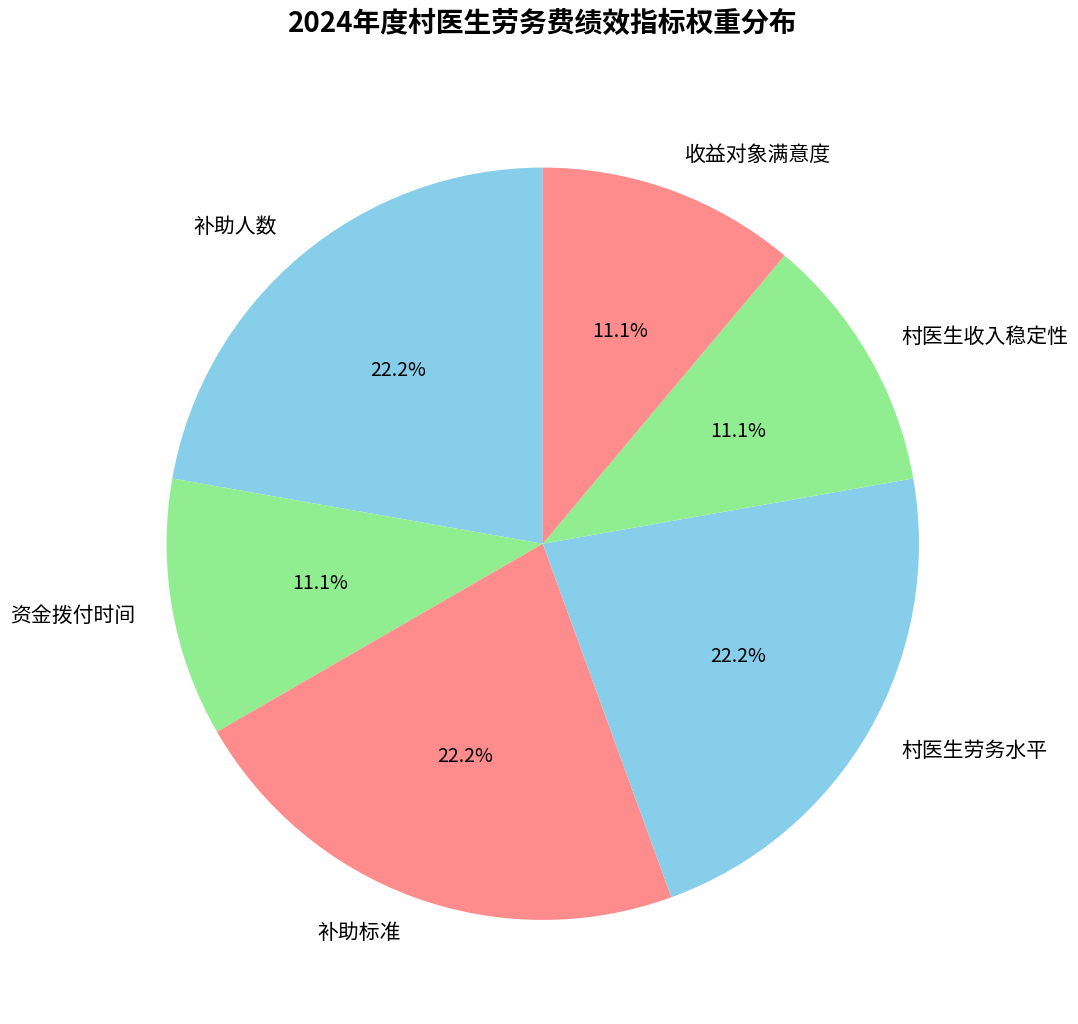

What is the ratio of the value at 补助标准 to the value at 村医生收入稳定性?

2.0